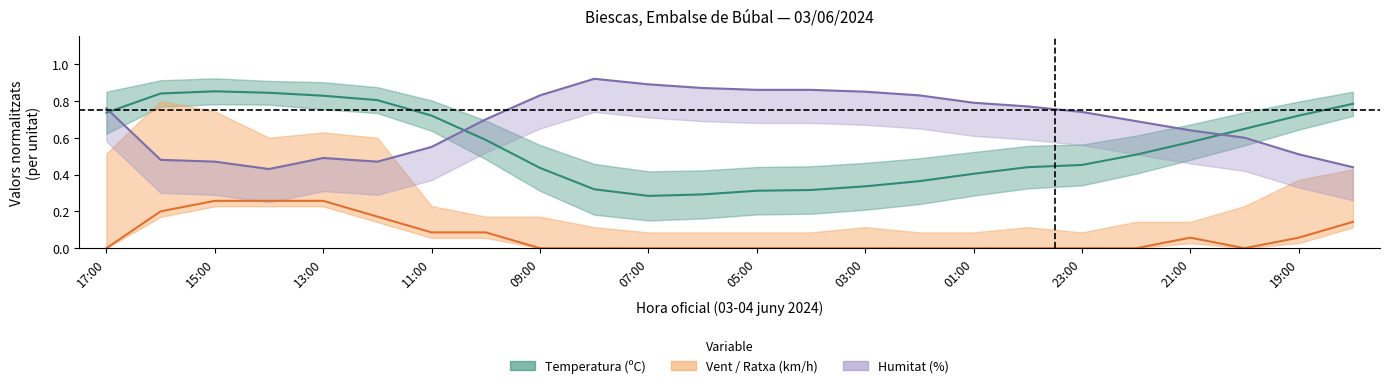

How many vent values are between 0 and 1?

24